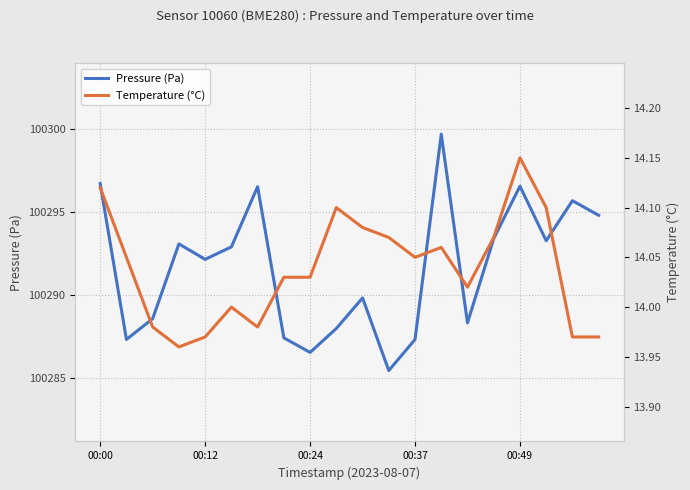

What is the highest value of the Pressure (Pa) series?

100299.7